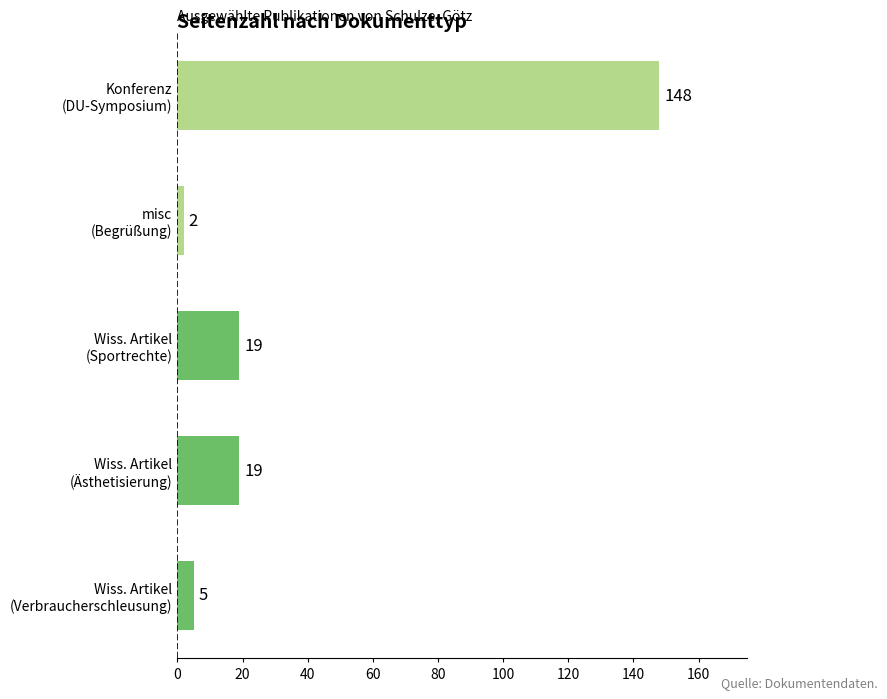

What is the greatest value displayed?

148